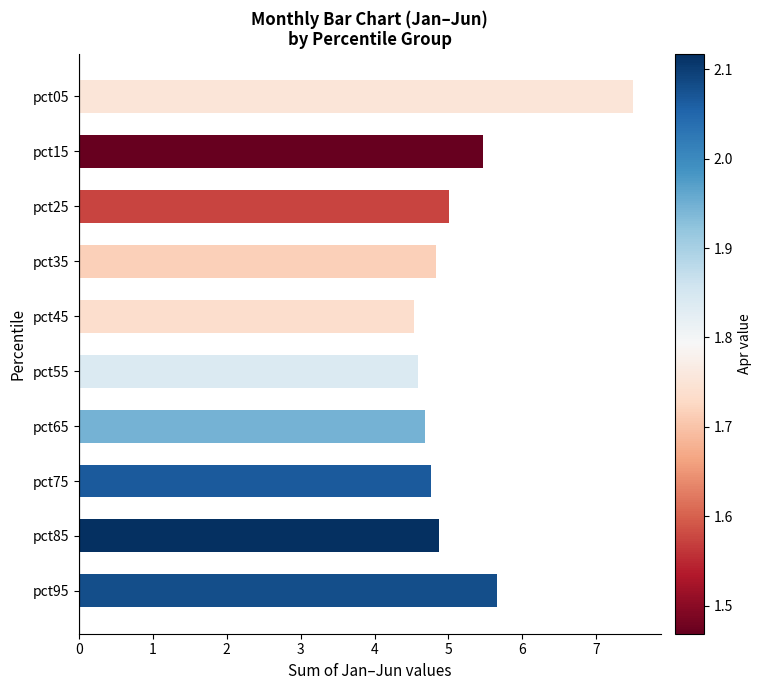

Reading bottom to top, extract all data points from this chart.

pct95=5.7	pct85=4.9	pct75=4.8	pct65=4.7	pct55=4.6	pct45=4.5	pct35=4.8	pct25=5.0	pct15=5.5	pct05=7.5